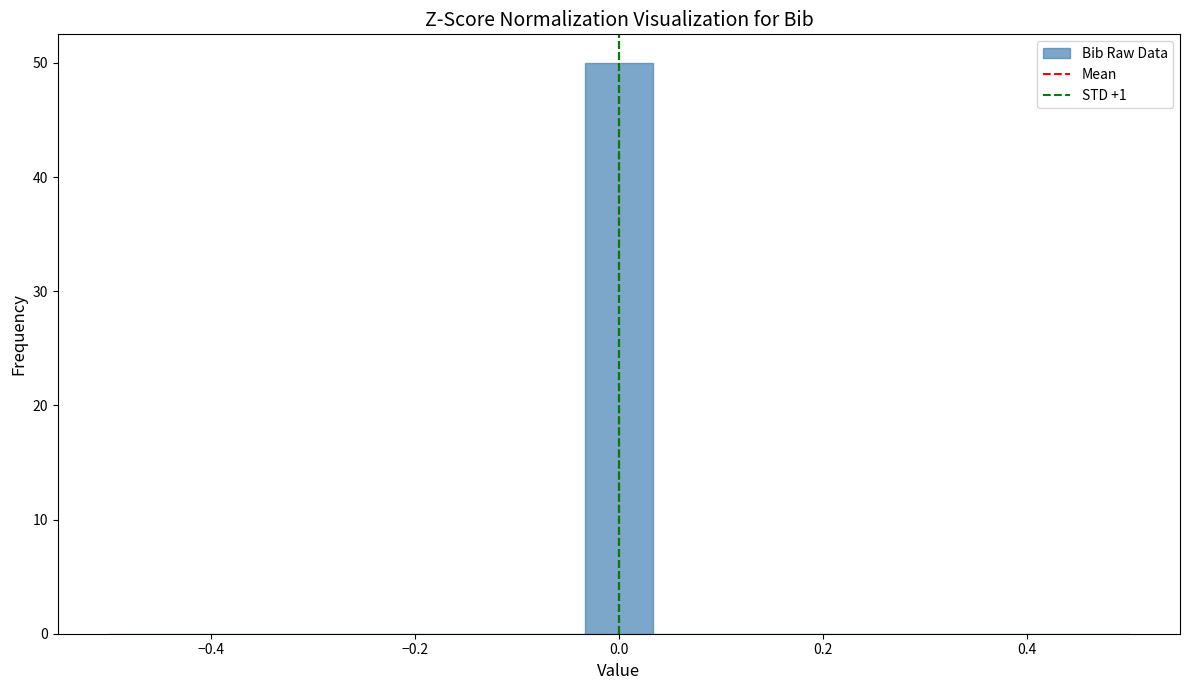

Read against the x-axis, roughly where is the centre of the tallest bar?

0.00